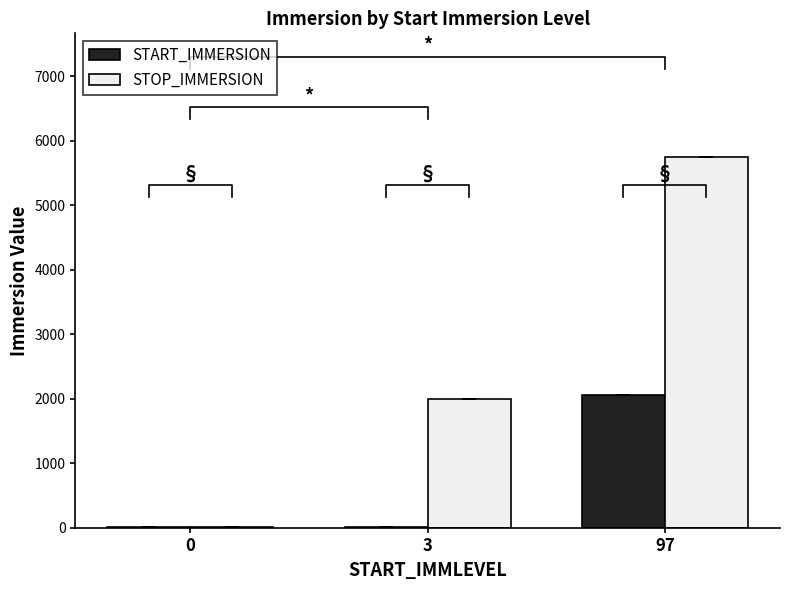

What is the value of the STOP_IMMERSION bar at the 1st from the left?

4.0